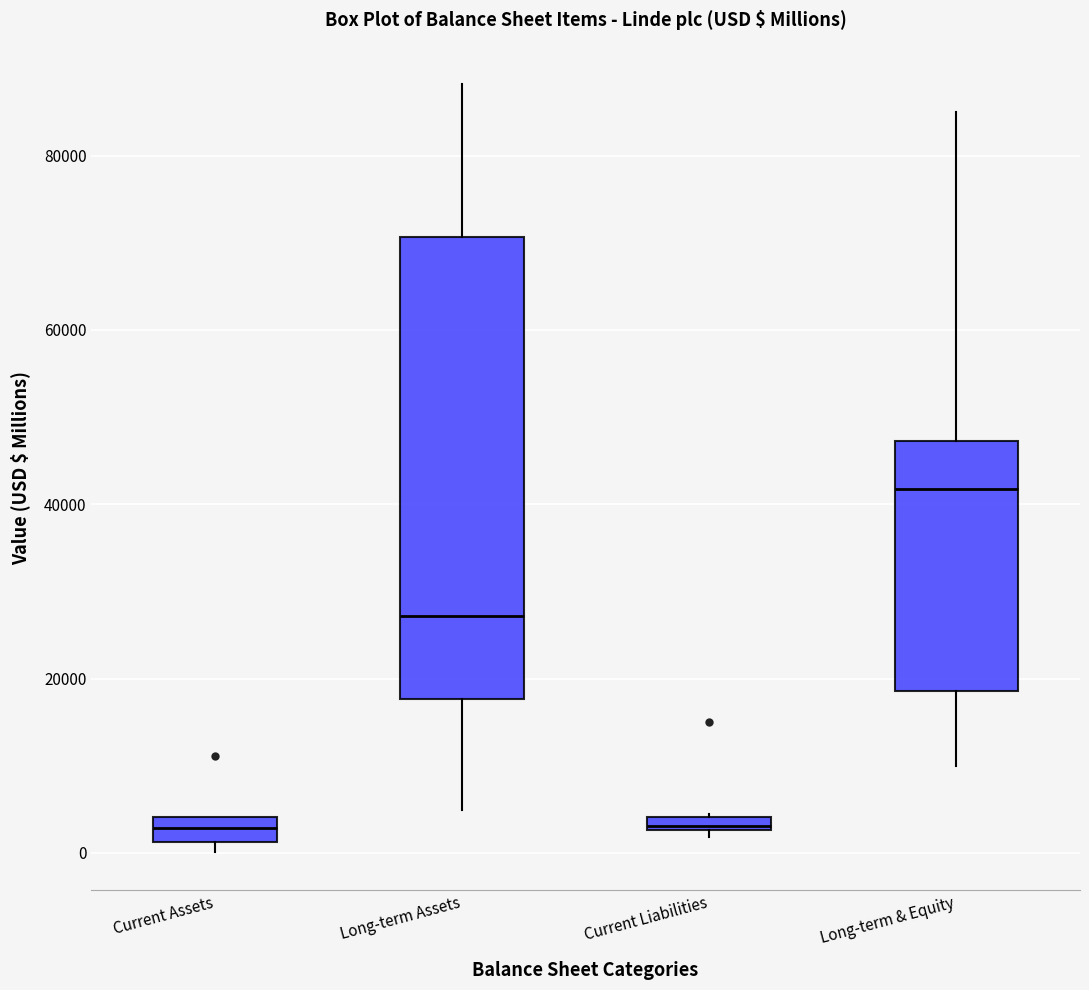

Which box has the highest median line?

Long-term & Equity